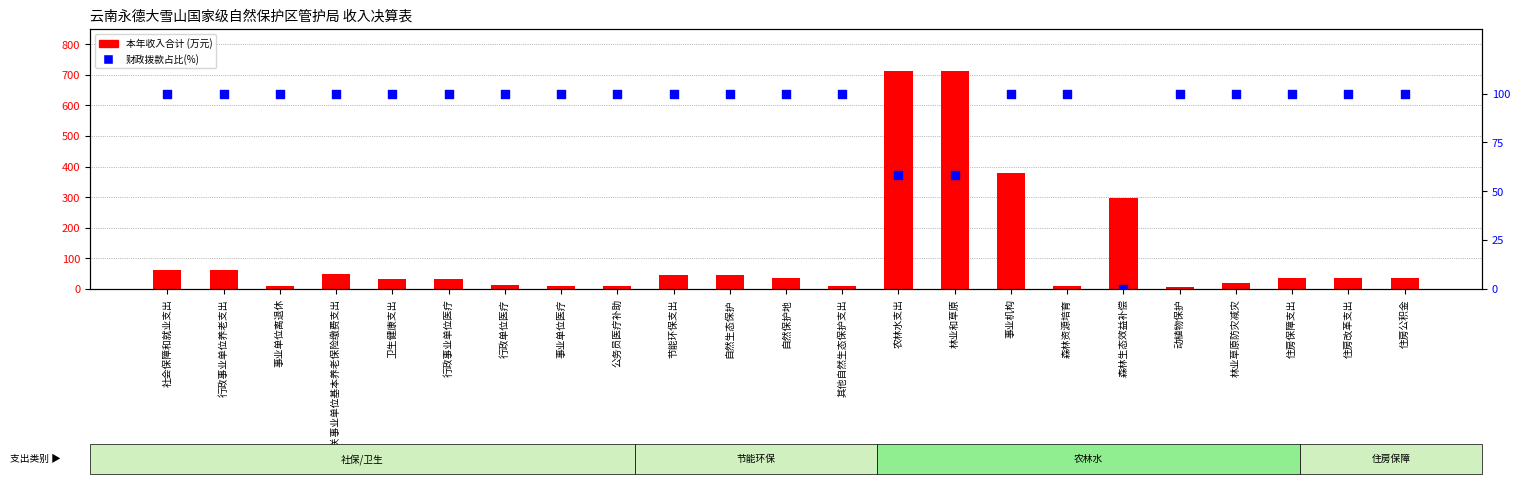

Is the value of 本年收入合计 at 自然保护地 greater than the value of 财政拨款占比(%) at 行政事业单位医疗?

No